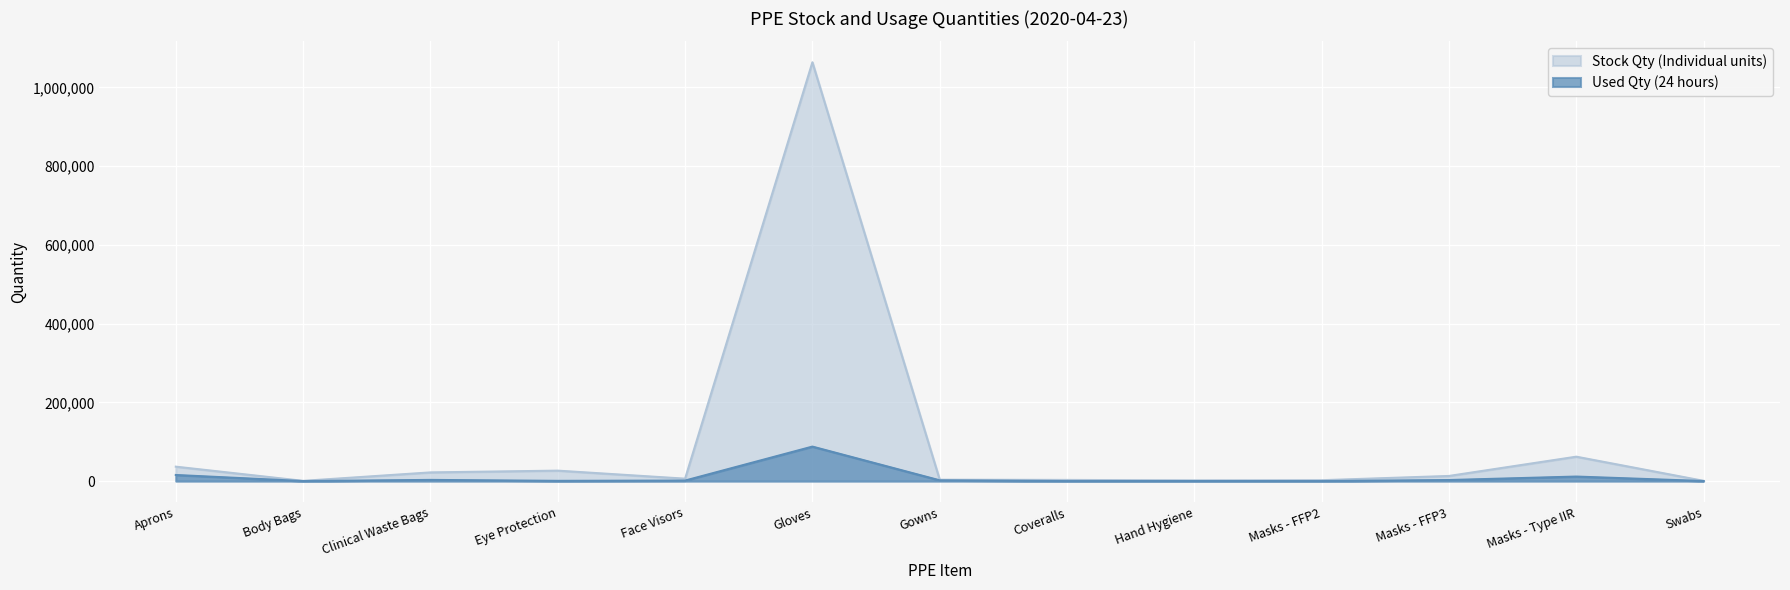

At which label does Stock Qty (Individual units) reach its peak?

Gloves